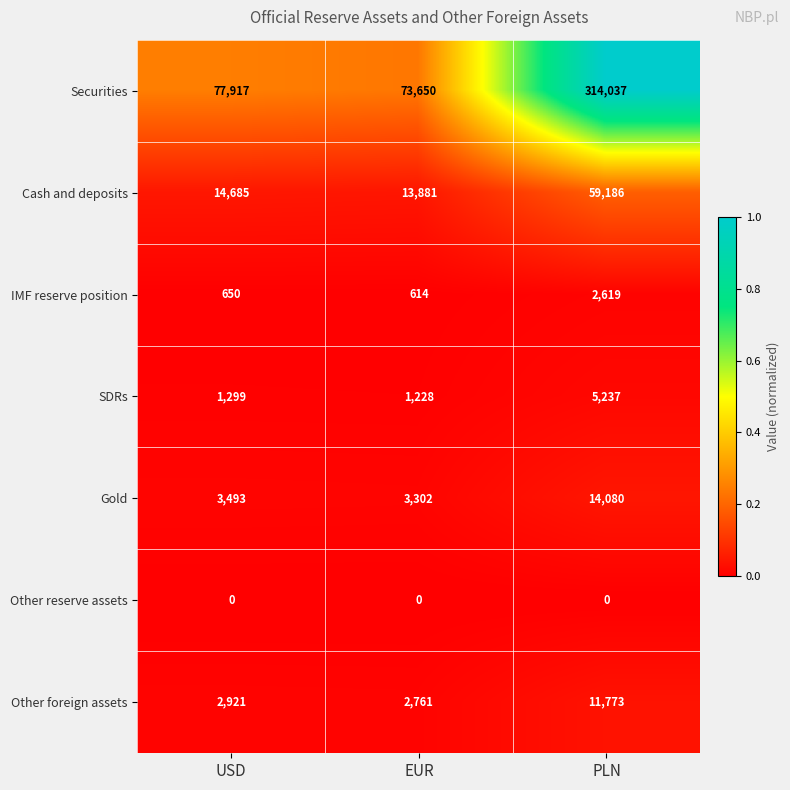

Read the Other foreign assets value at USD, to the nearest 10.

2920